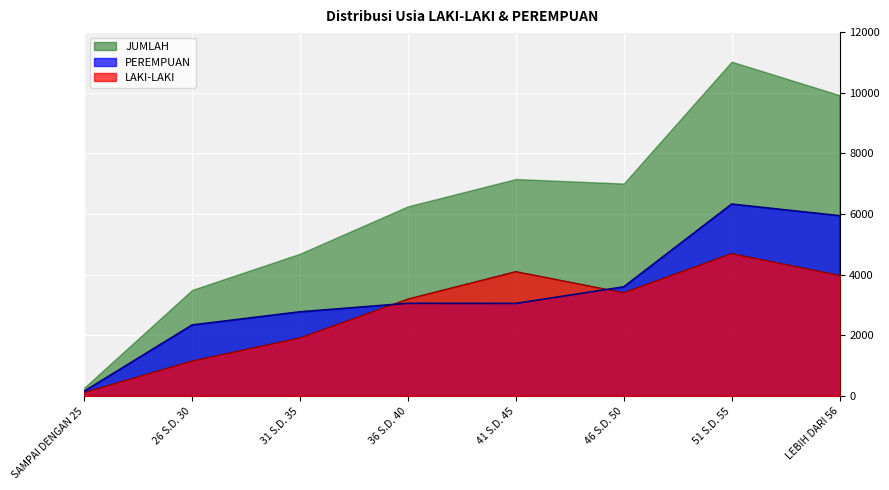

How many interior local peaks does the PEREMPUAN series have?

2